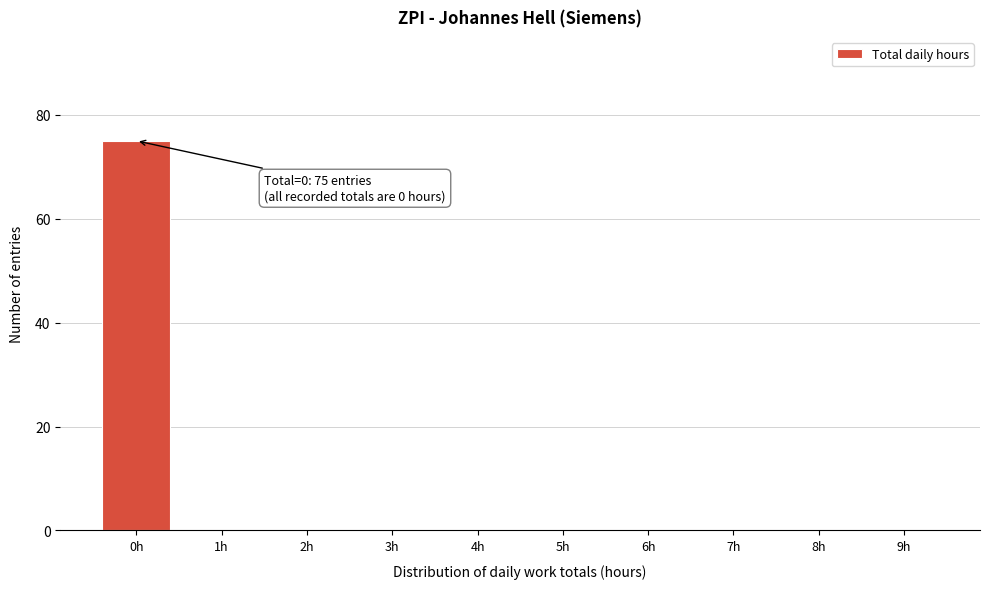

Reading left to right, transcribe all the data shown in this chart.

0h=75	1h=0	2h=0	3h=0	4h=0	5h=0	6h=0	7h=0	8h=0	9h=0